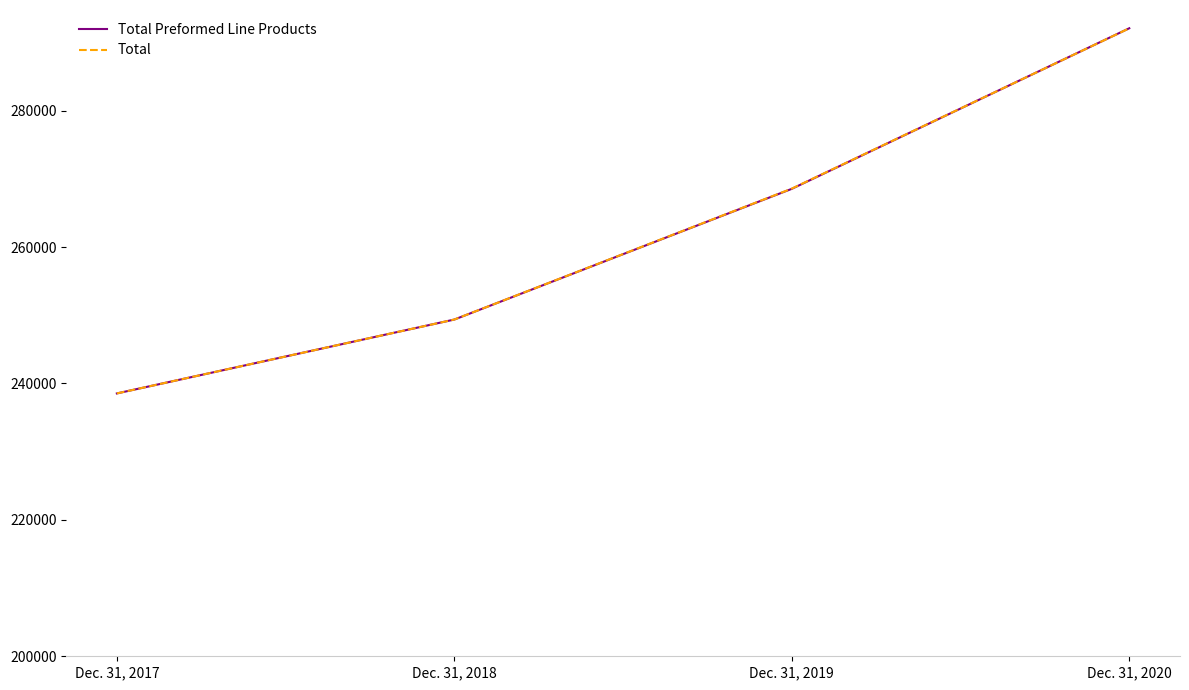

Which category has the lowest value in the Total series?

Dec. 31, 2017